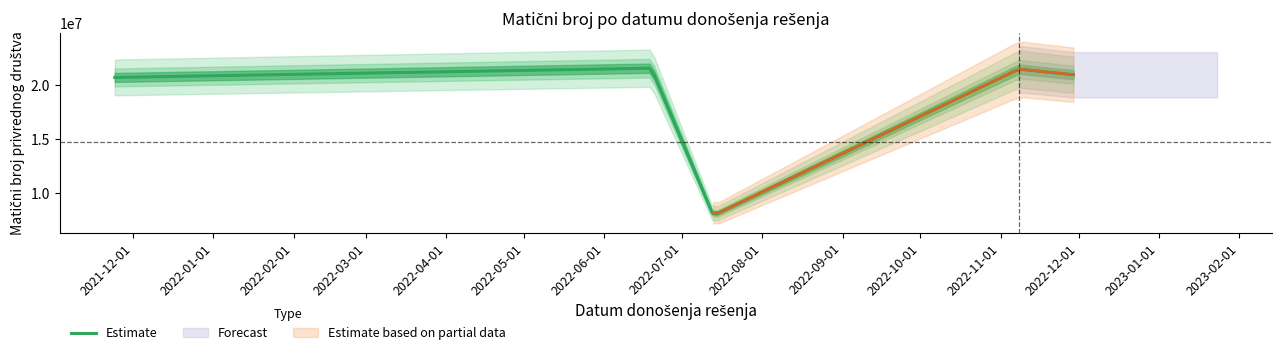

What is the difference between the maximum and minimum values?

13646854